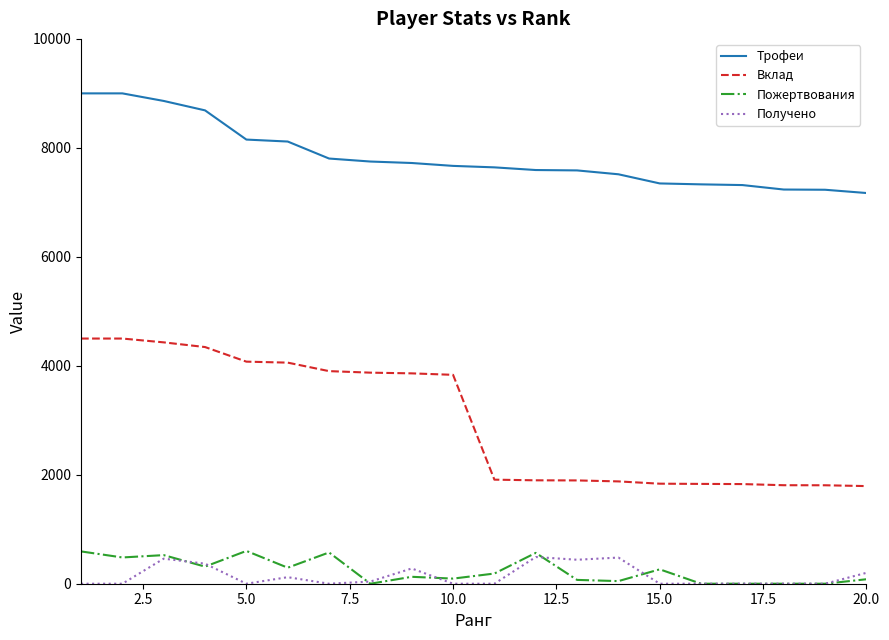

What is the difference between the second highest and minimum values in the Трофеи series?

1829